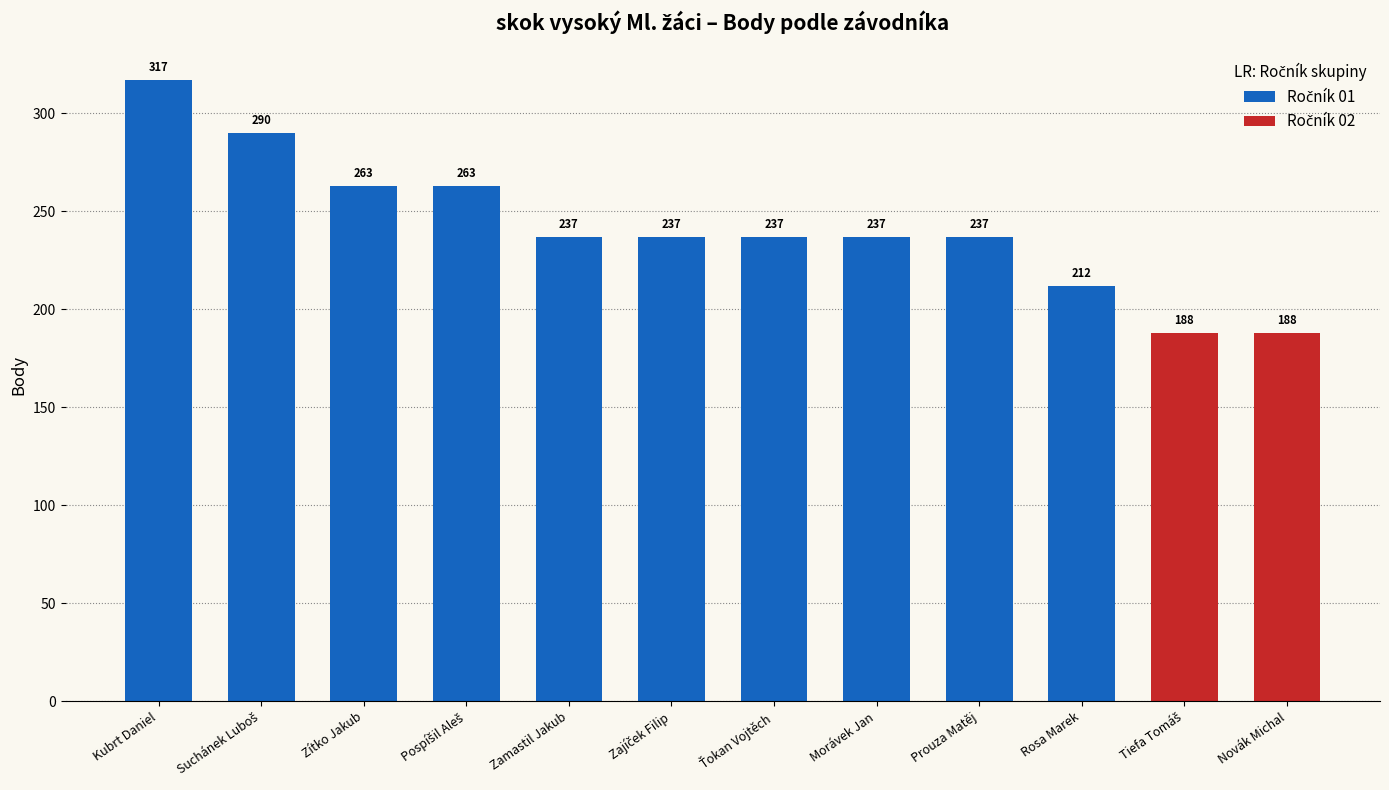

How many bars are there in total?

12